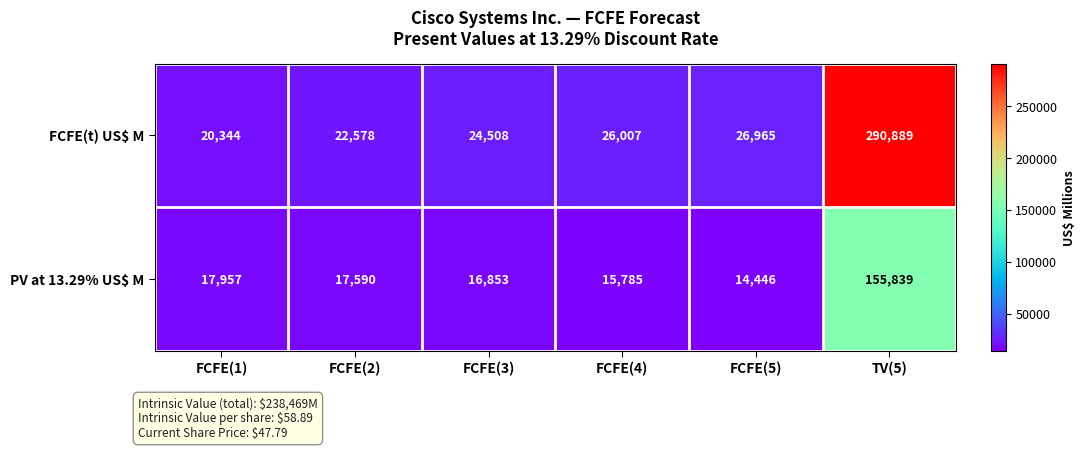

Which category has the highest value across all series?

TV(5)